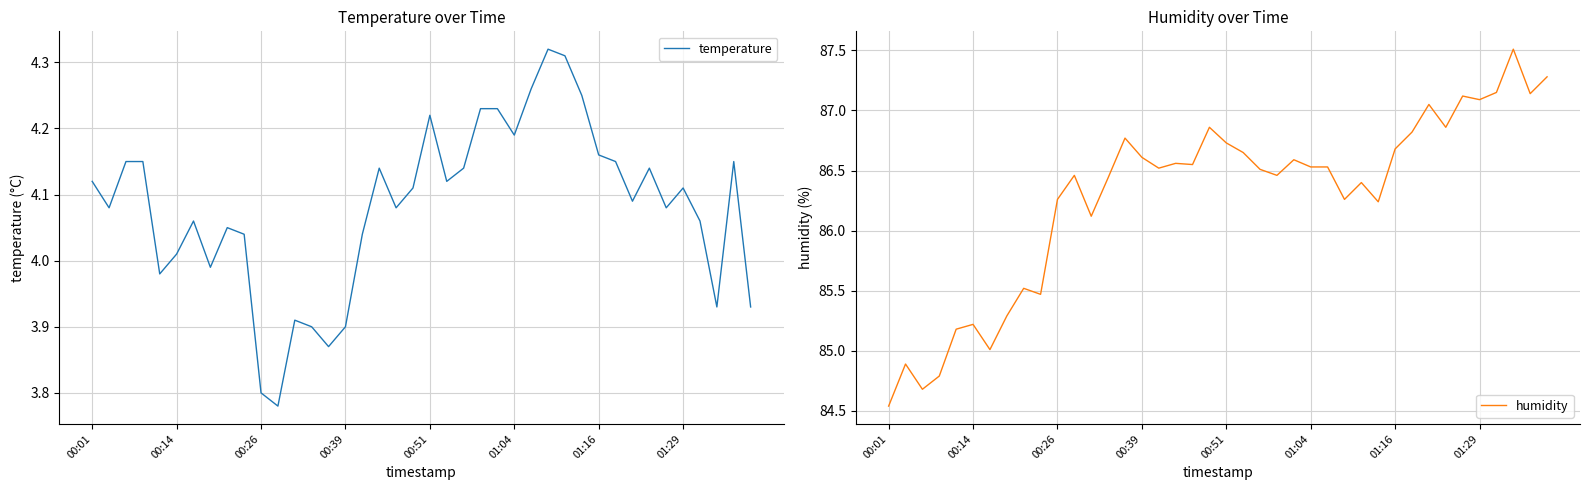

Which category has the highest value in the humidity series?

37